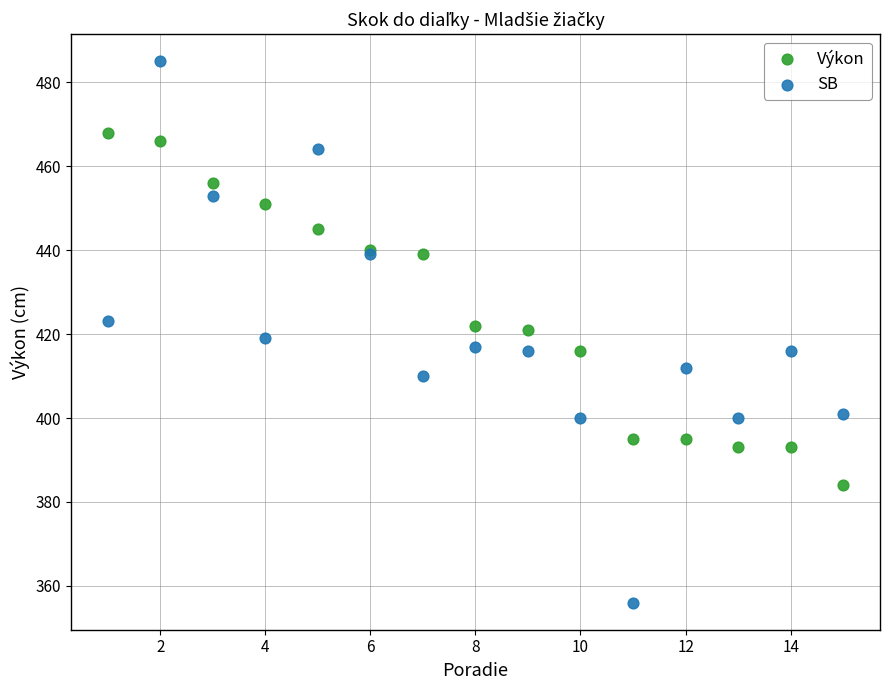

Which series contains the highest Y value?

SB